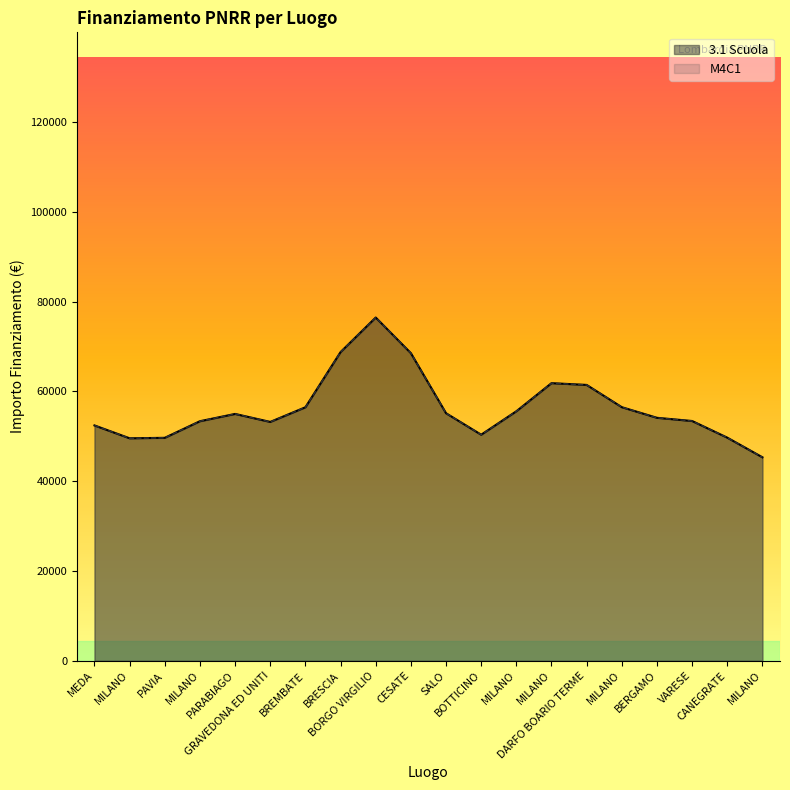

Which series changed the most between PARABIAGO and BRESCIA?

3.1 Scuola